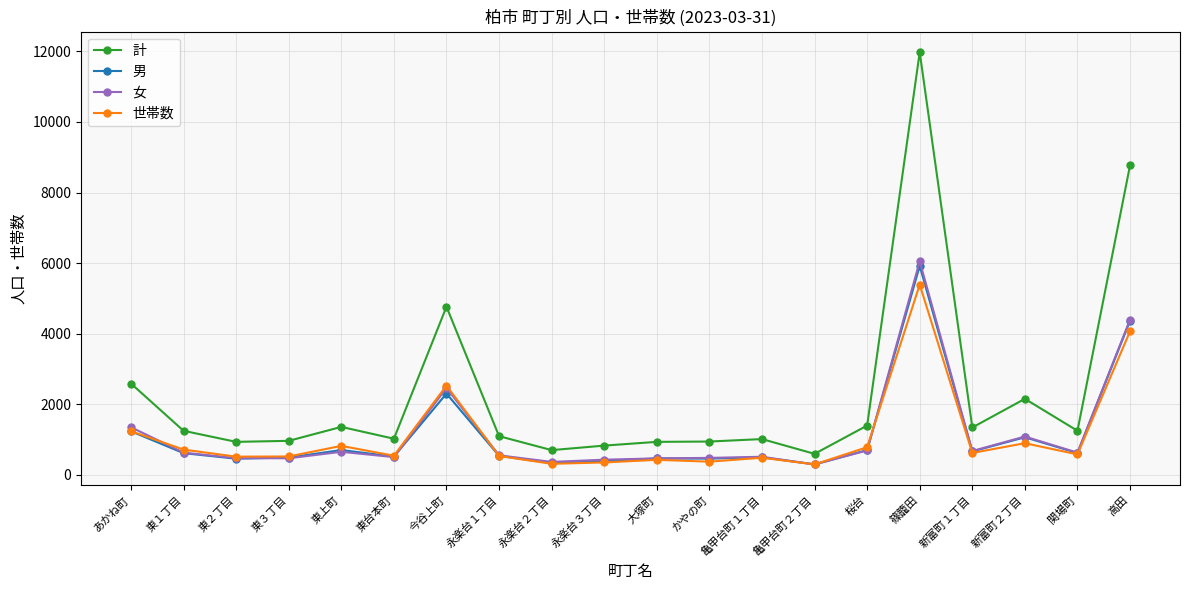

How many lines are shown in the chart?

4